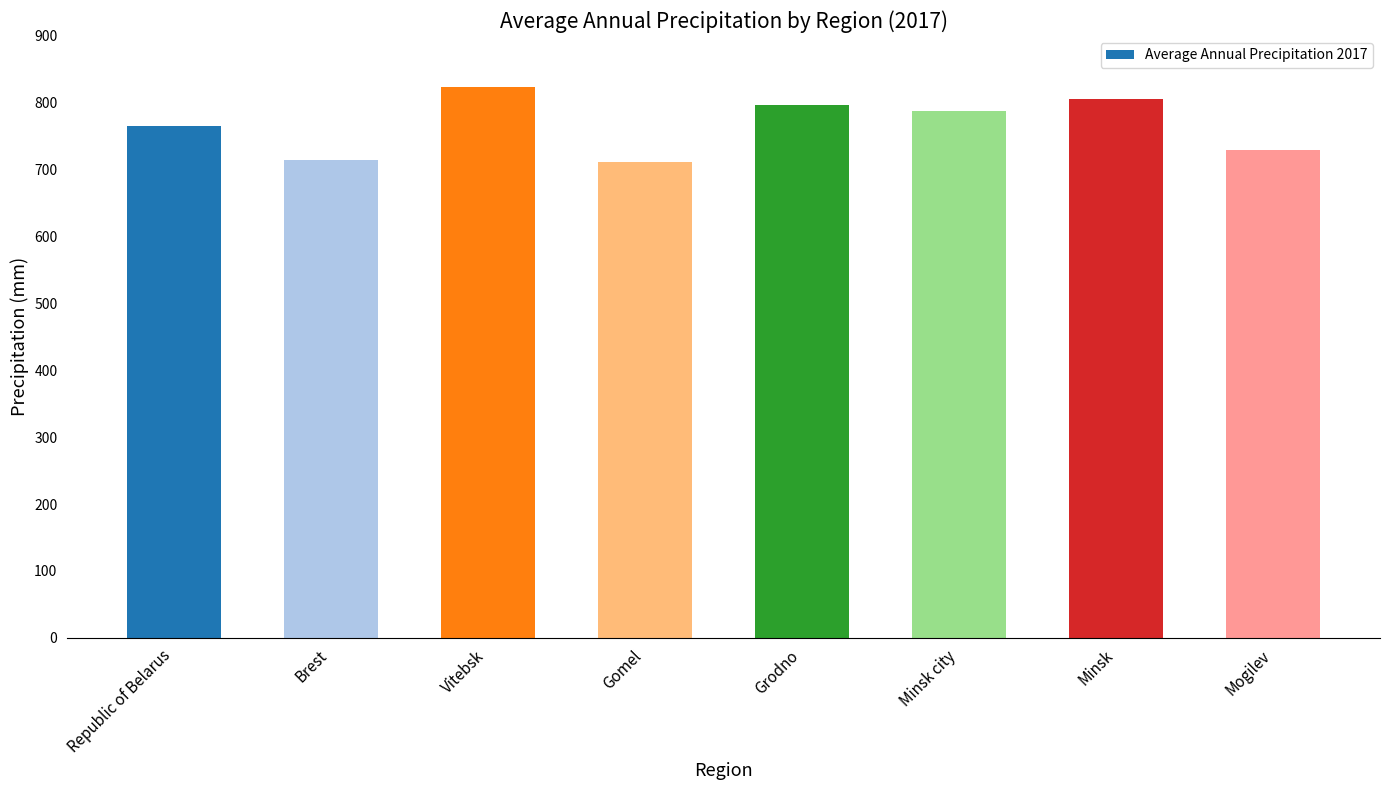

How many bars are there in total?

8